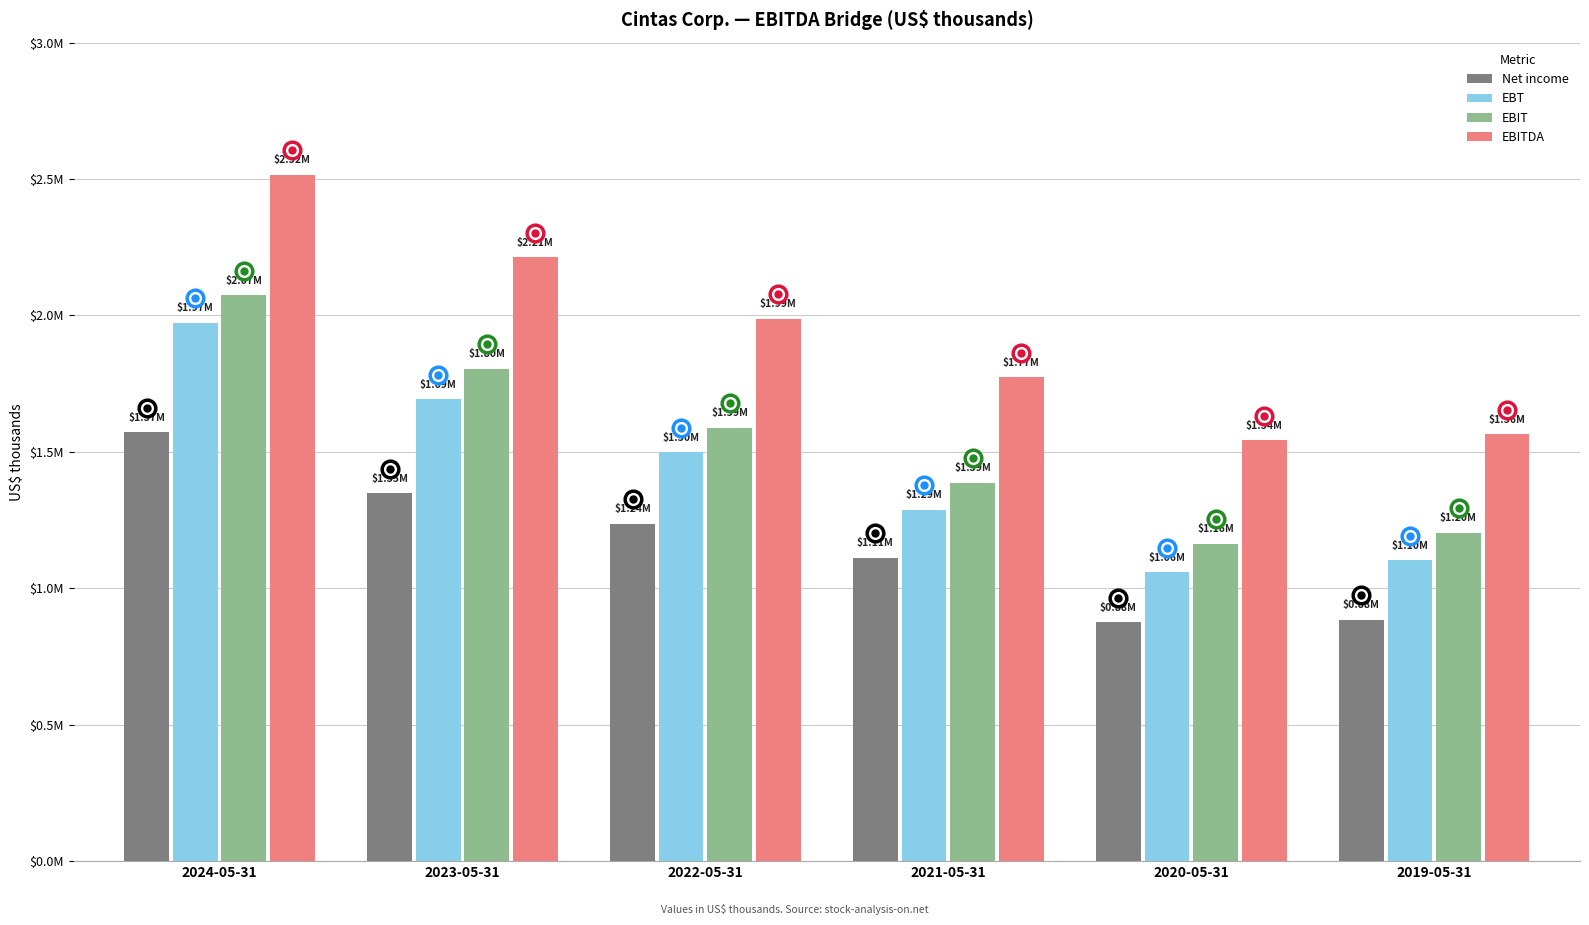

What are all the series names shown in the legend?

Net income, EBT, EBIT, EBITDA